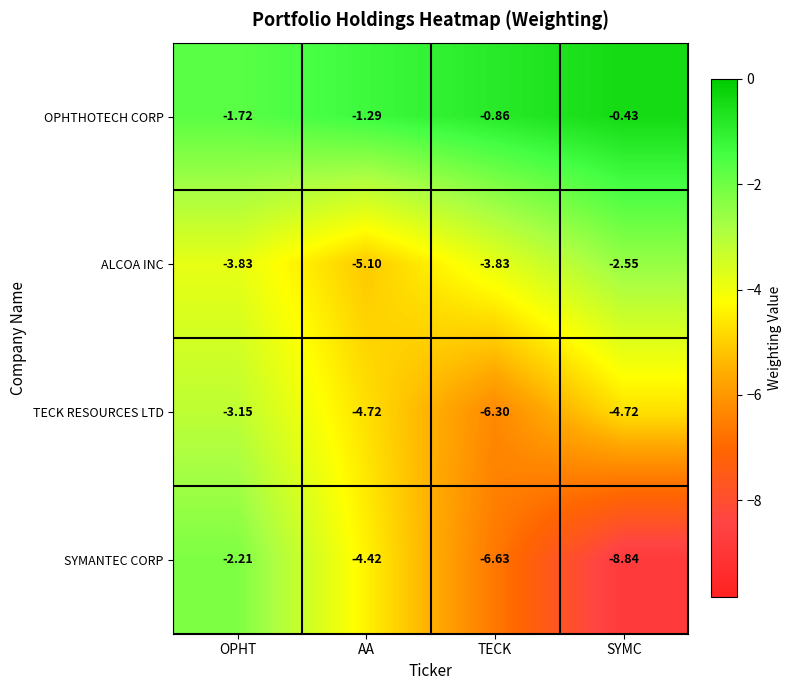

List the series in order of their overall mean, highest first.

OPHTHOTECH CORP, ALCOA INC, TECK RESOURCES LTD, SYMANTEC CORP